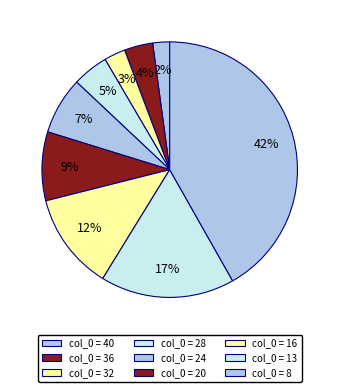

Count the number of slices in the pie.

9